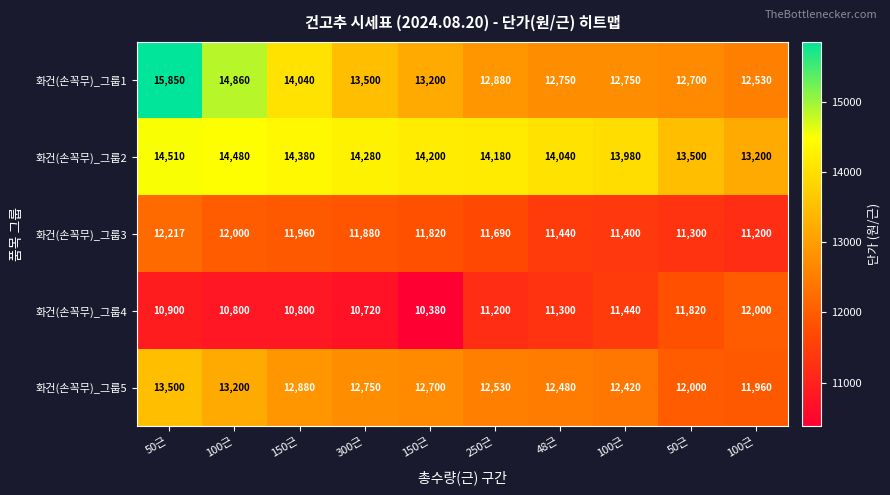

Rank the series at 250근 from highest to lowest value.

화건(손꼭무)_그룹2, 화건(손꼭무)_그룹1, 화건(손꼭무)_그룹5, 화건(손꼭무)_그룹3, 화건(손꼭무)_그룹4